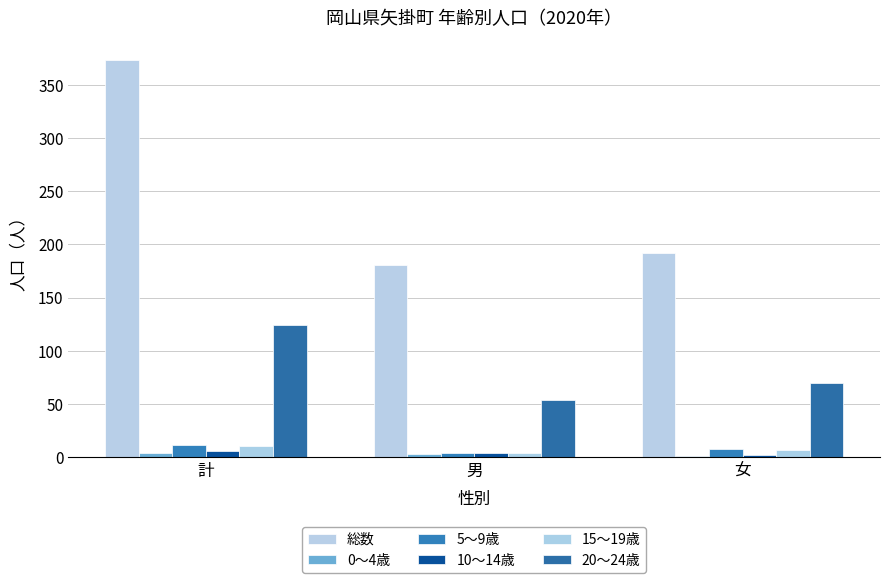

How many categories are shown in the chart?

3